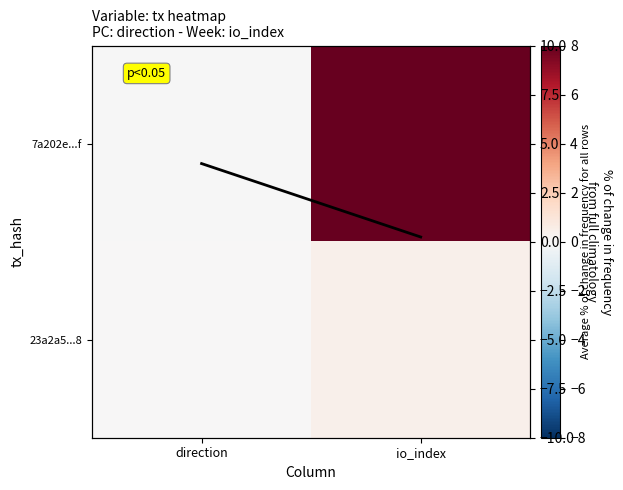

What is the sum of the 23a2a5...8 values at direction and io_index?

0.5